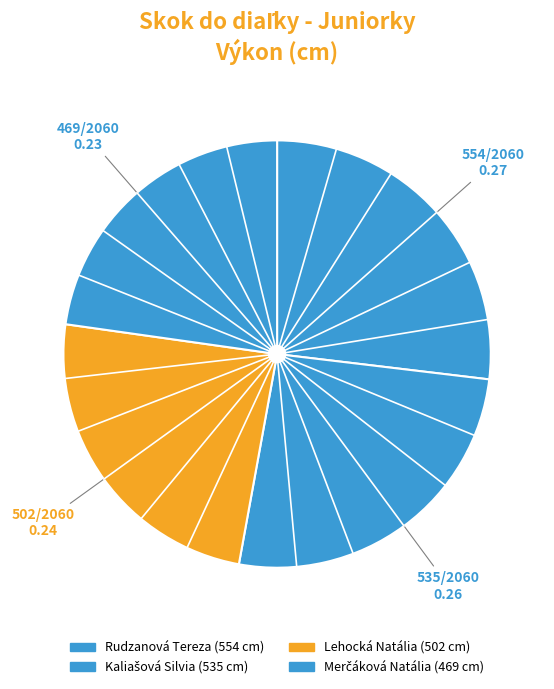

How many slices are in this pie chart?

4